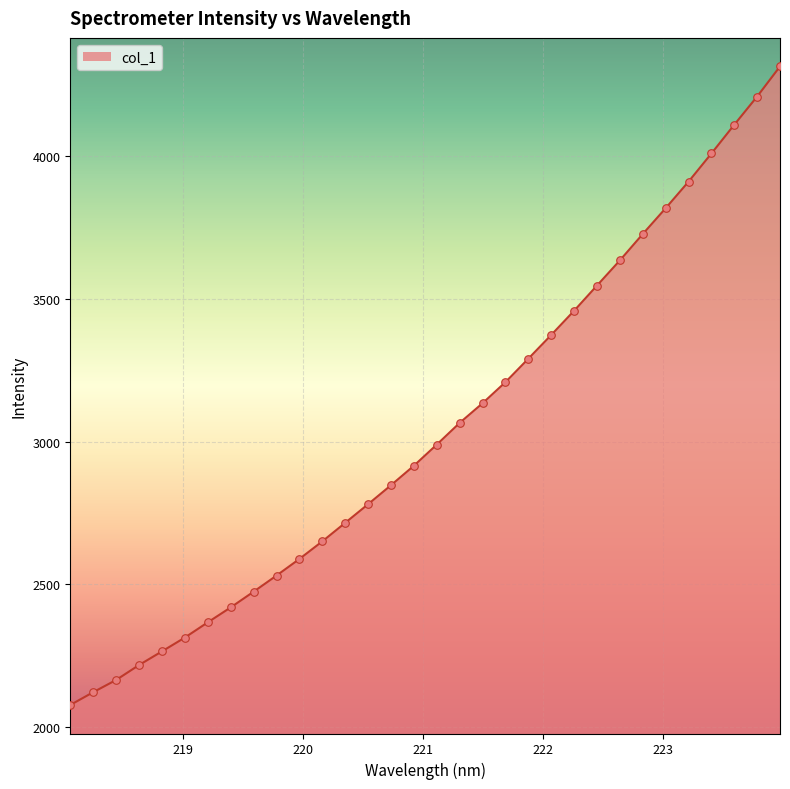

What is the minimum value shown in the chart?

2076.6